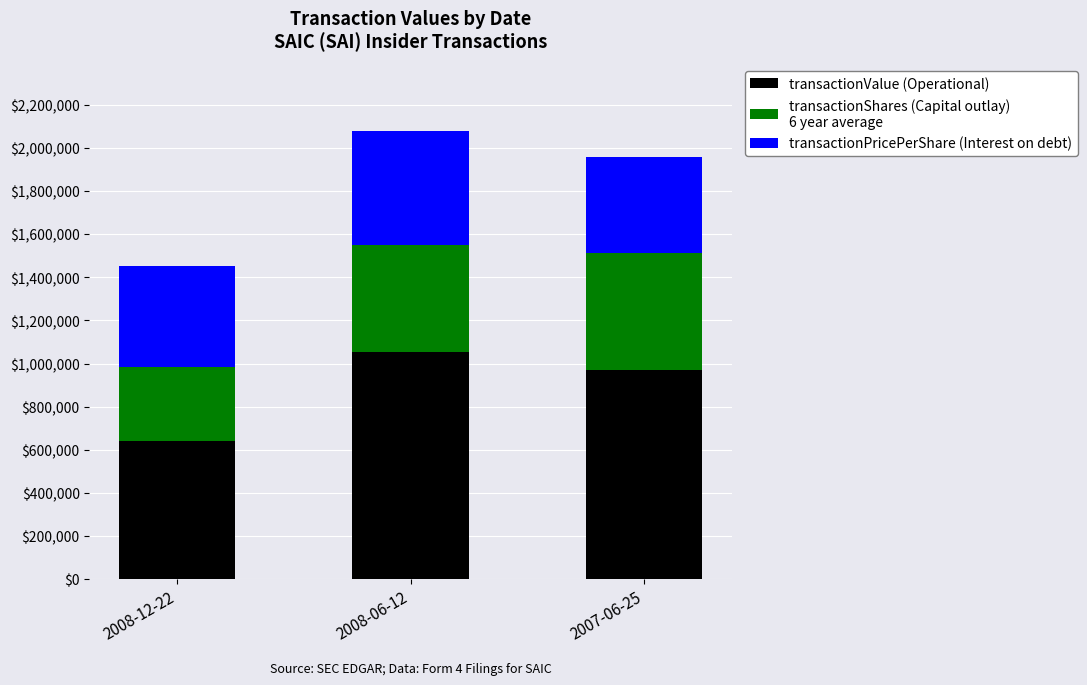

What is the total value across all series at 2008-12-22?

1454322.0